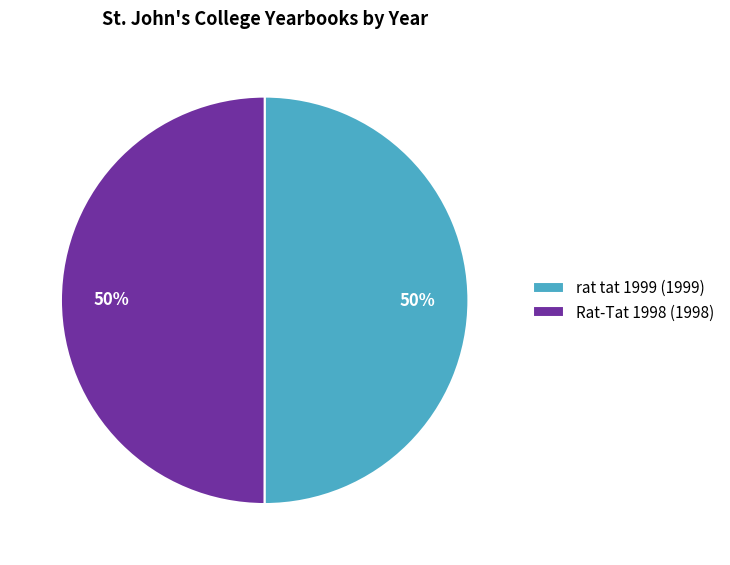

Is the sum of rat tat 1999 (1999) and Rat-Tat 1998 (1998) greater than half?

Yes